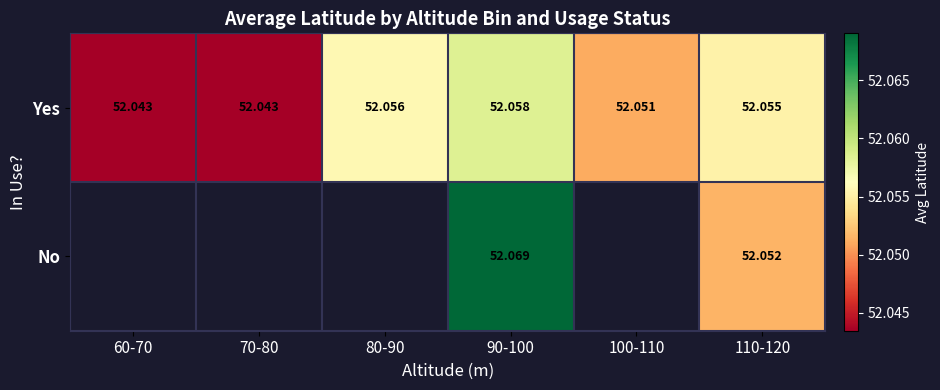

What is the minimum value shown in the chart?

52.0